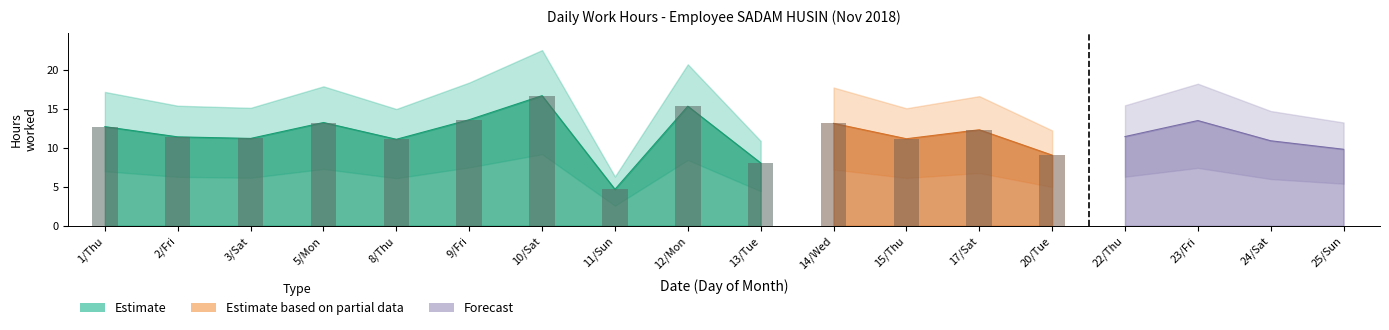

Reading right to left, what are all the values shown in this chart?

9.8	10.9	13.5	11.4	9.1	12.3	11.2	13.1	8.1	15.3	4.7	16.7	13.6	11.1	13.2	11.2	11.4	12.7